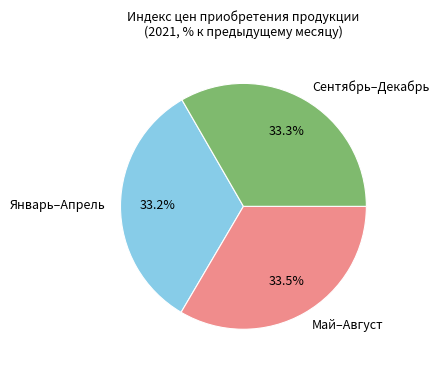

Combined, do Сентябрь–Декабрь and Январь–Апрель account for over 50%?

Yes